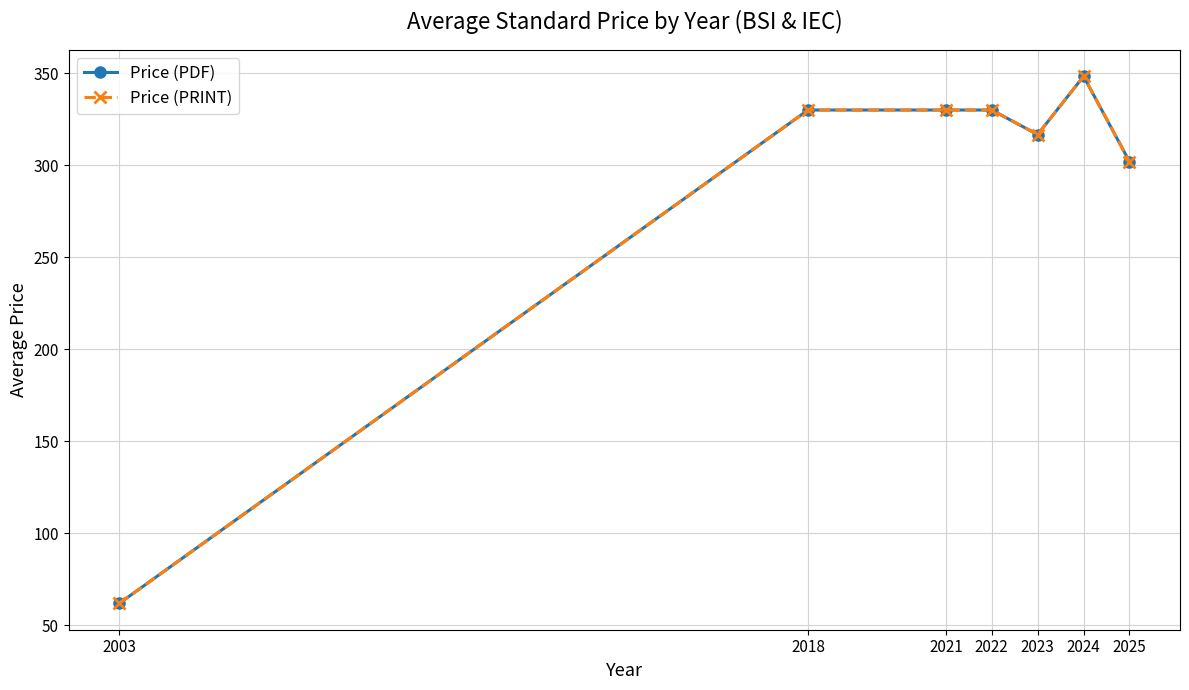

What is the difference between the maximum and second lowest values in the Price (PRINT) series?

46.3